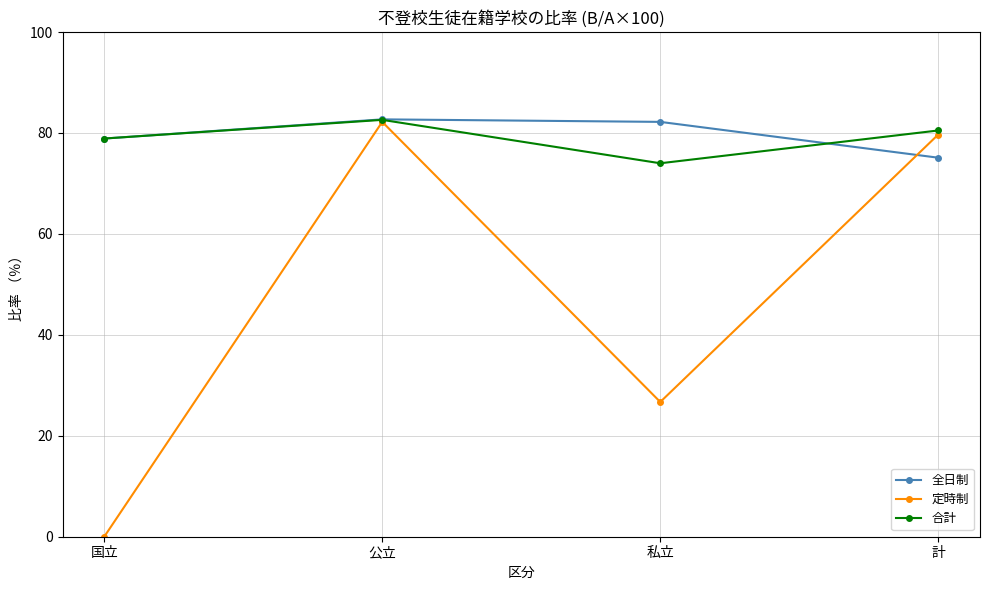

What is the label of the 2nd point from the right?

私立